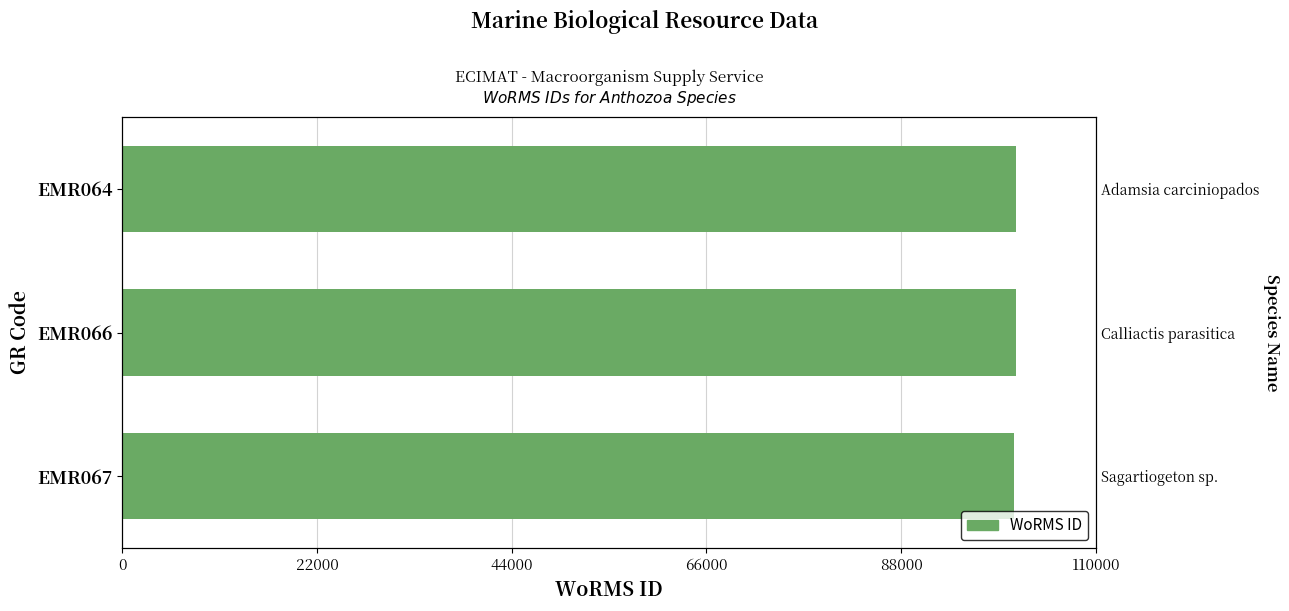

What is the sum of the values at EMR066 and EMR064?

201877